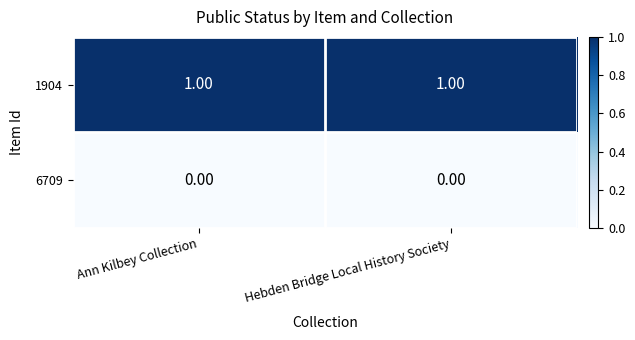

List the series in order of their peak value, highest first.

1904, 6709